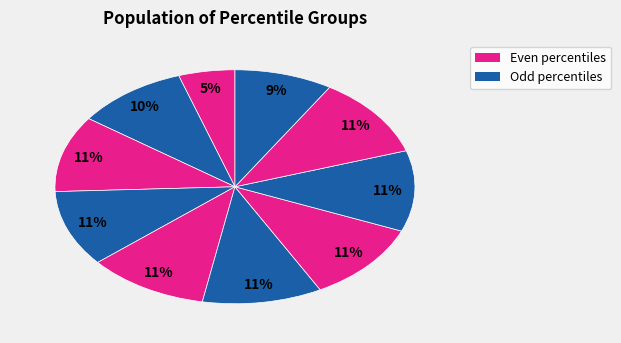

To the nearest percent, what is the difference between the largest and smallest slice percentages?

6%